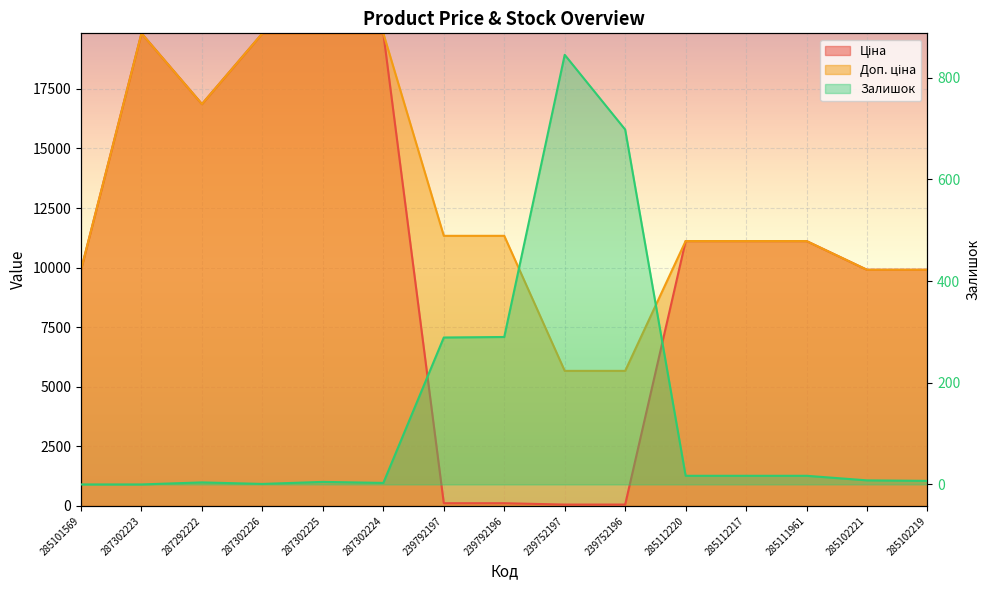

True or false: Ціна and Доп. ціна cross at least once.

False